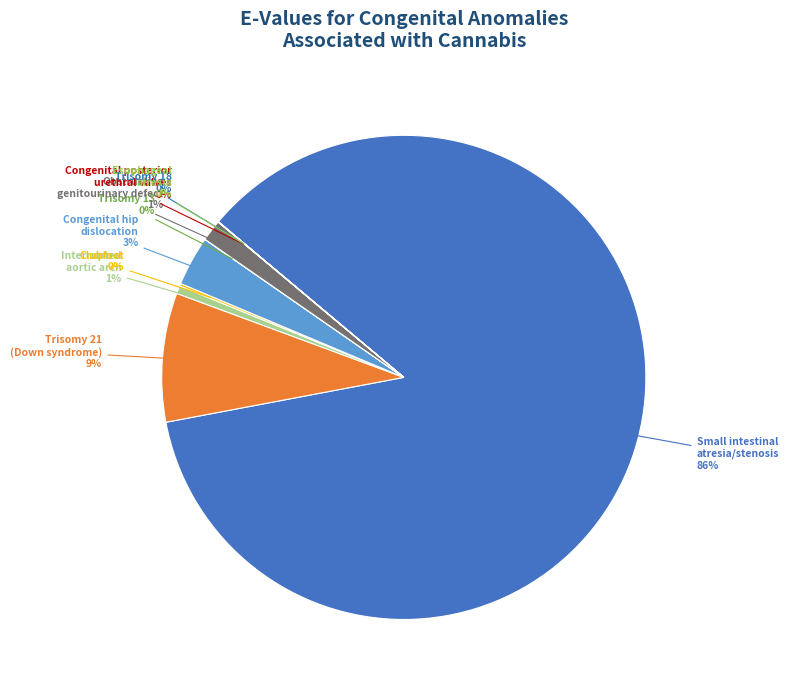

Which has a higher value, Congenital hip dislocation or Trisomy 21 (Down syndrome)?

Trisomy 21 (Down syndrome)